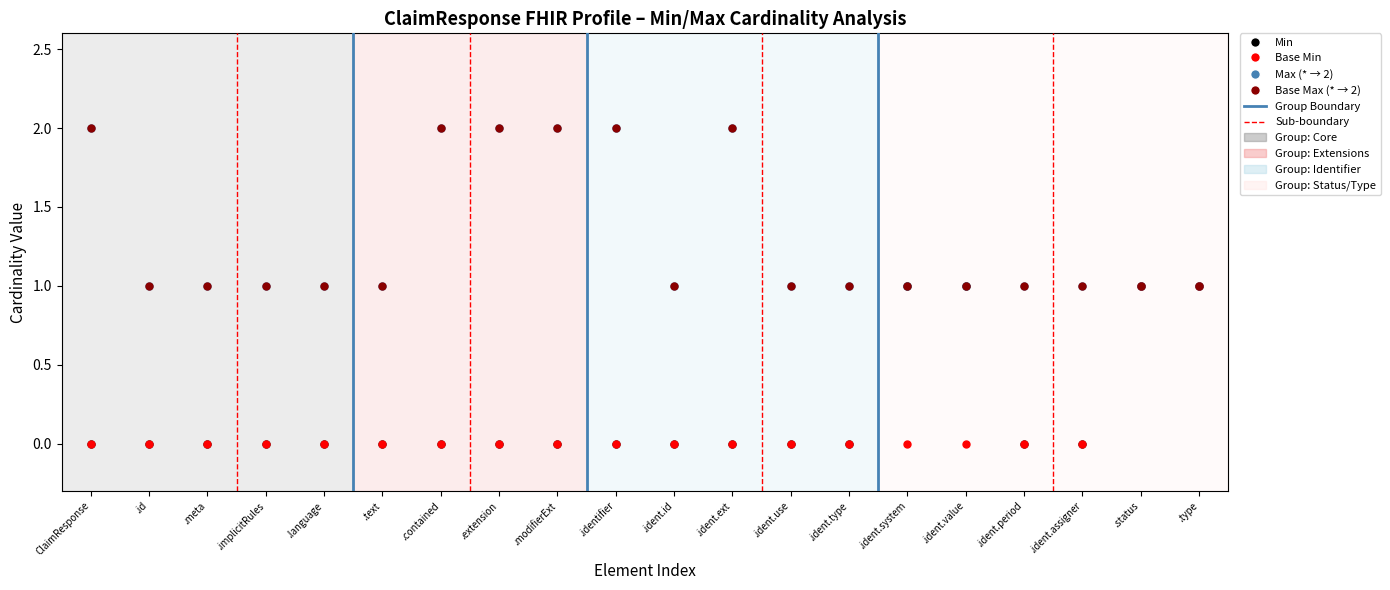

Read the Min value at .ident.value.

1